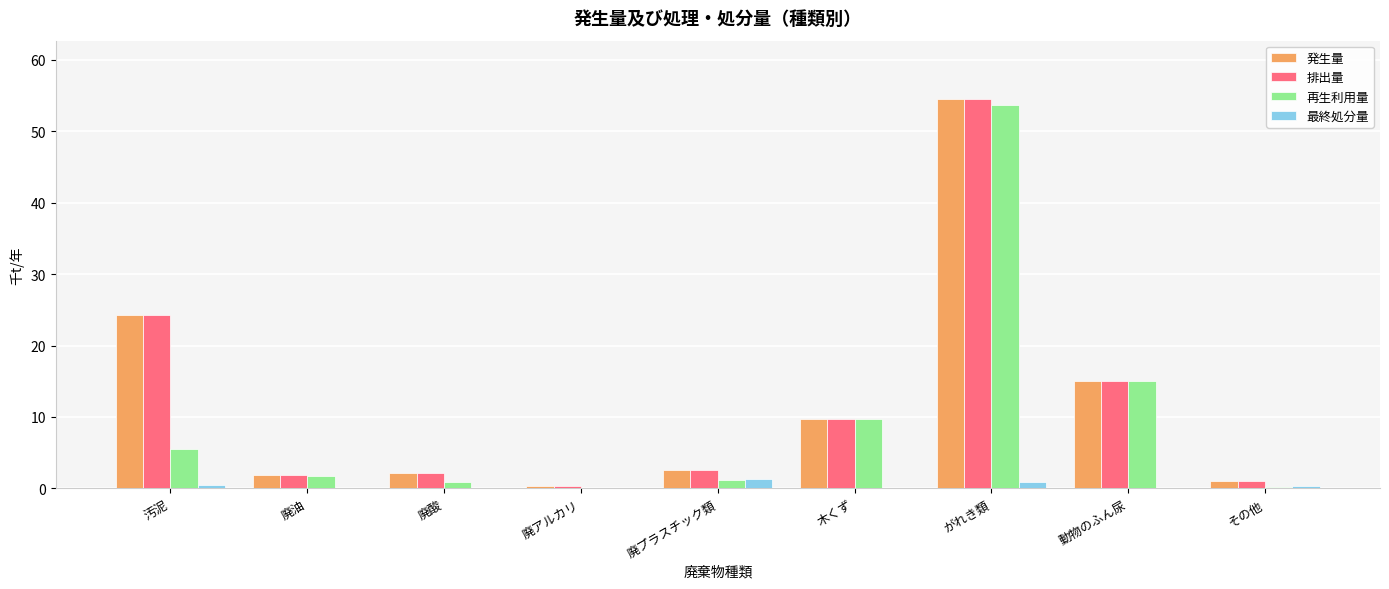

Does the chart contain stacked bars?

No